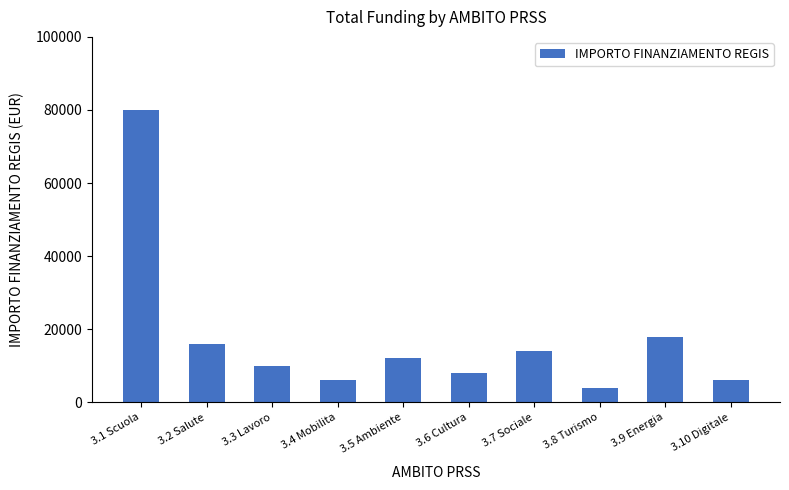

True or false: the data shows 8000 at 3.6 Cultura.

True